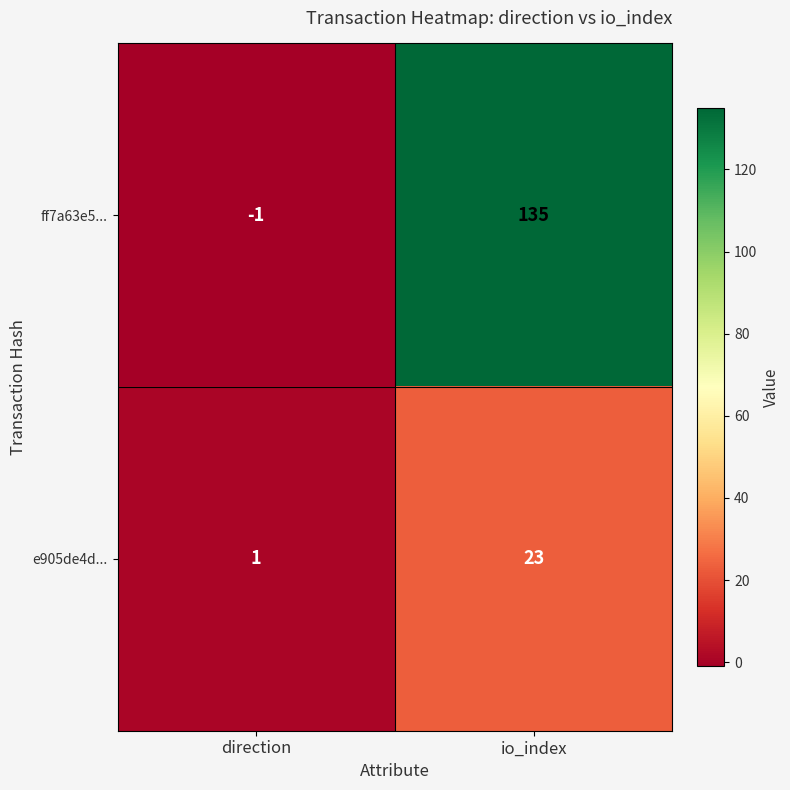

Reading left to right, what are all the values shown in this chart?

ff7a63e5...: direction=-1	io_index=135
e905de4d...: direction=1	io_index=23